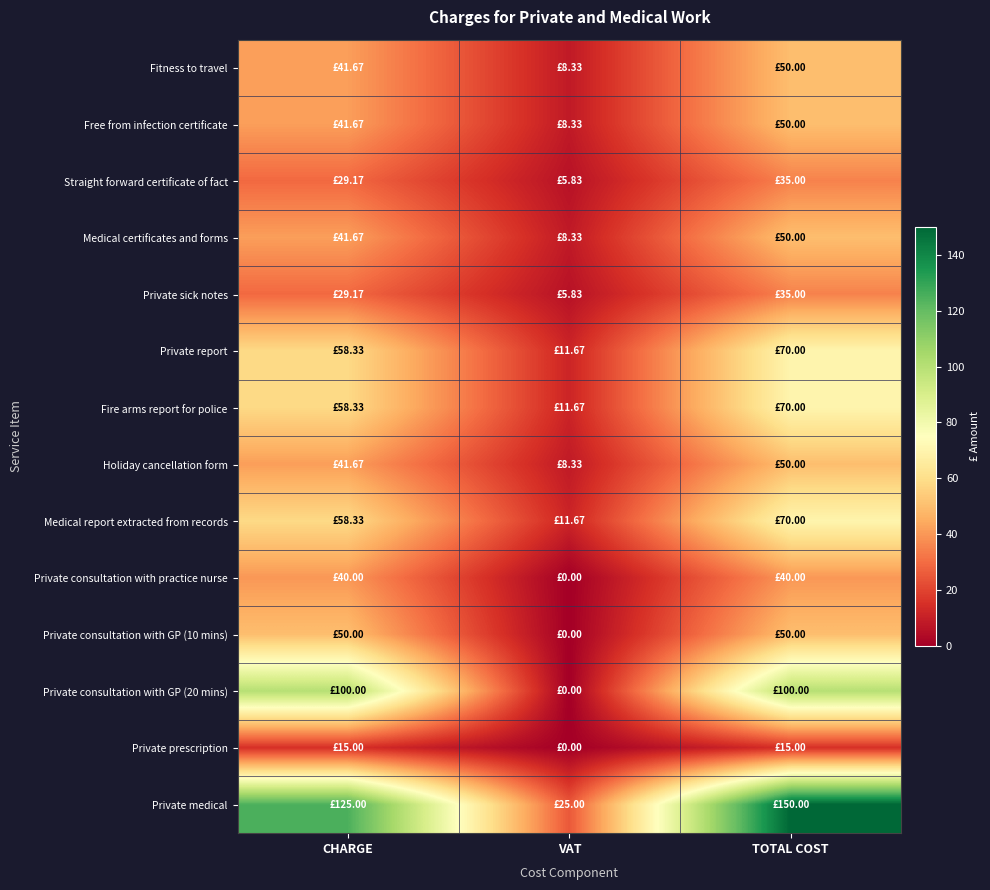

Reading left to right, list all the values displayed in this chart.

Fitness to travel: CHARGE=41.7	VAT=8.3	TOTAL COST=50.0
Free from infection certificate: CHARGE=41.7	VAT=8.3	TOTAL COST=50.0
Straight forward certificate of fact: CHARGE=29.2	VAT=5.8	TOTAL COST=35.0
Medical certificates and forms: CHARGE=41.7	VAT=8.3	TOTAL COST=50.0
Private sick notes: CHARGE=29.2	VAT=5.8	TOTAL COST=35.0
Private report: CHARGE=58.3	VAT=11.7	TOTAL COST=70.0
Fire arms report for police: CHARGE=58.3	VAT=11.7	TOTAL COST=70.0
Holiday cancellation form: CHARGE=41.7	VAT=8.3	TOTAL COST=50.0
Medical report extracted from records: CHARGE=58.3	VAT=11.7	TOTAL COST=70.0
Private consultation with practice nurse: CHARGE=40.0	VAT=0.0	TOTAL COST=40.0
Private consultation with GP (10 mins): CHARGE=50.0	VAT=0.0	TOTAL COST=50.0
Private consultation with GP (20 mins): CHARGE=100.0	VAT=0.0	TOTAL COST=100.0
Private prescription: CHARGE=15.0	VAT=0.0	TOTAL COST=15.0
Private medical: CHARGE=125.0	VAT=25.0	TOTAL COST=150.0